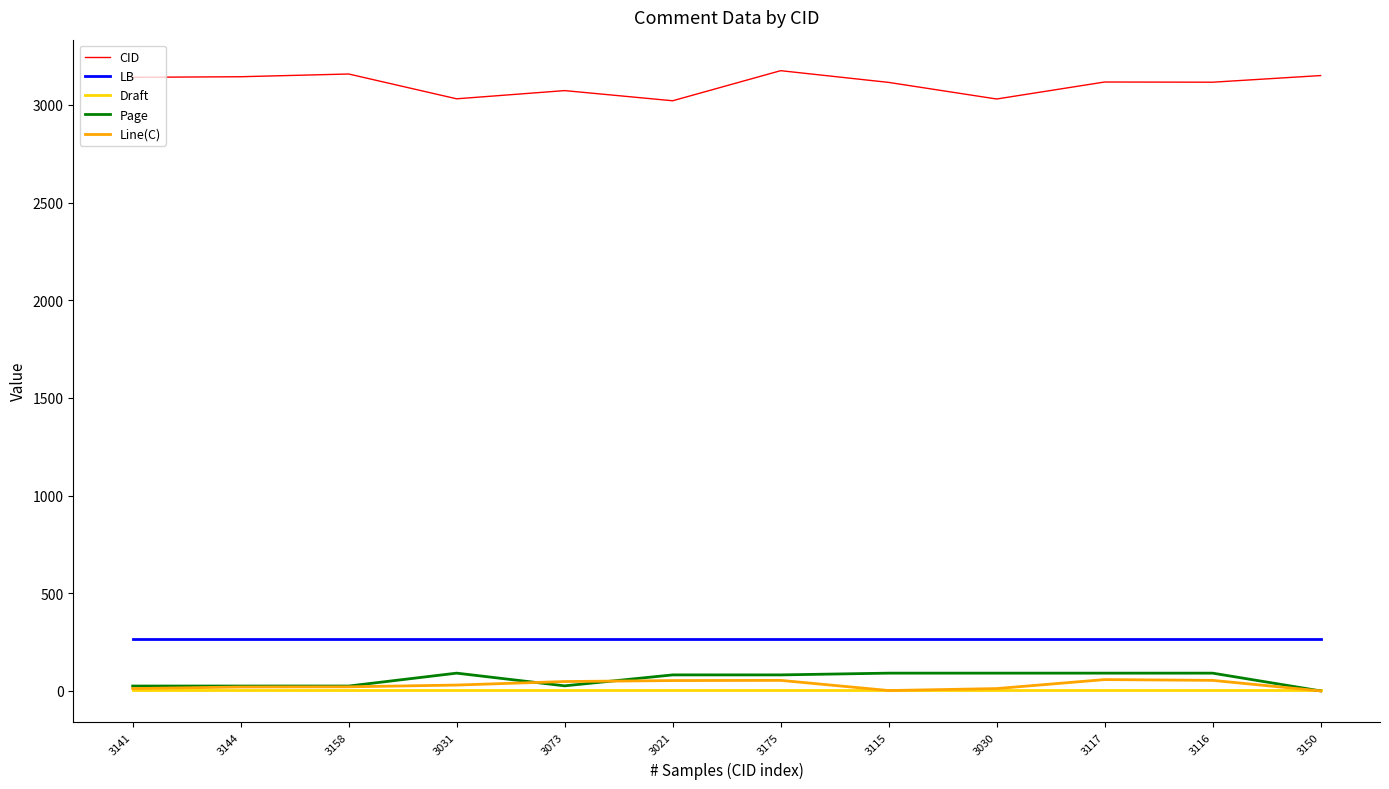

What is the maximum value for Page?

91